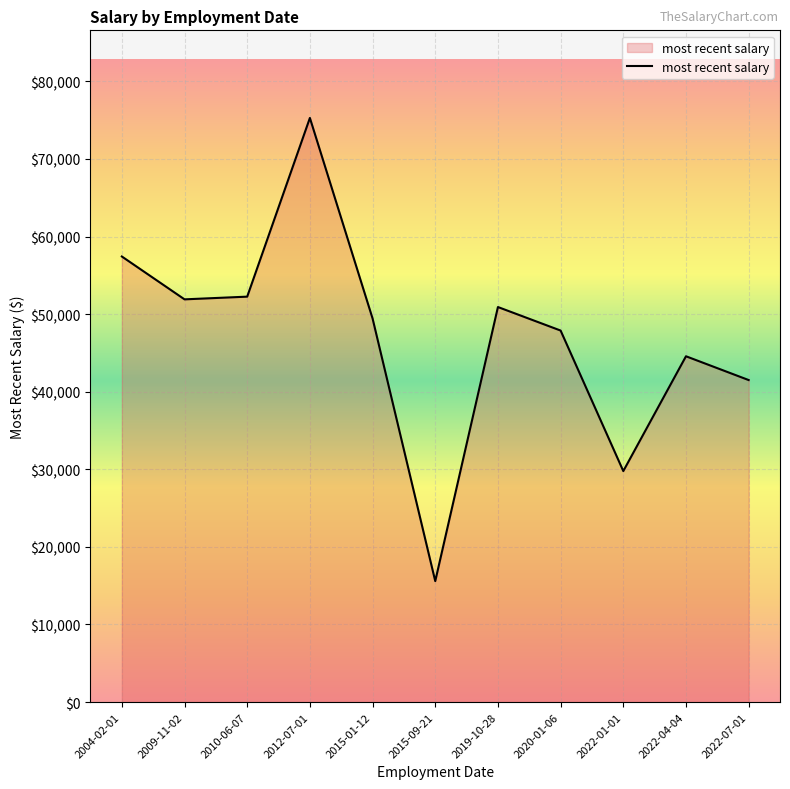

What is the change in value from 2010-06-07 to 2020-01-06?

-4370.2